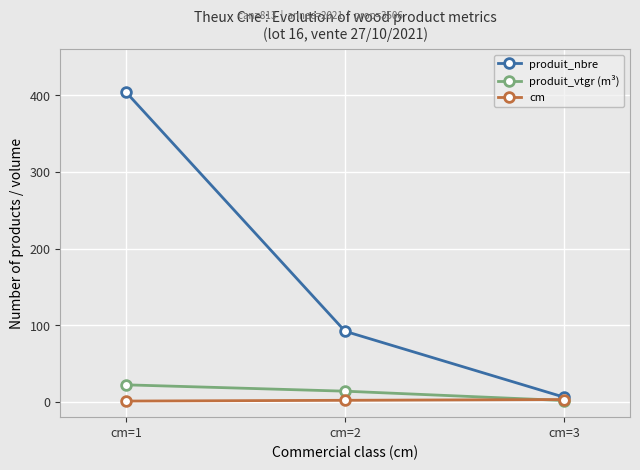

The cm series shows 2.0 at cm=2. True or false?

True